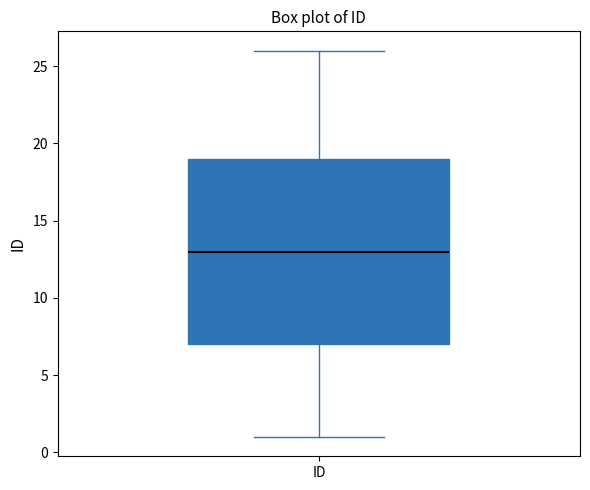

Transcribe this box plot: give where the median line is, the range the box spans, and where the two whiskers end, as read against the y-axis. The values are not printed on the chart, so give them approximately, as read against the axis.

median 13, box 7 to 19, whiskers 1 to 26